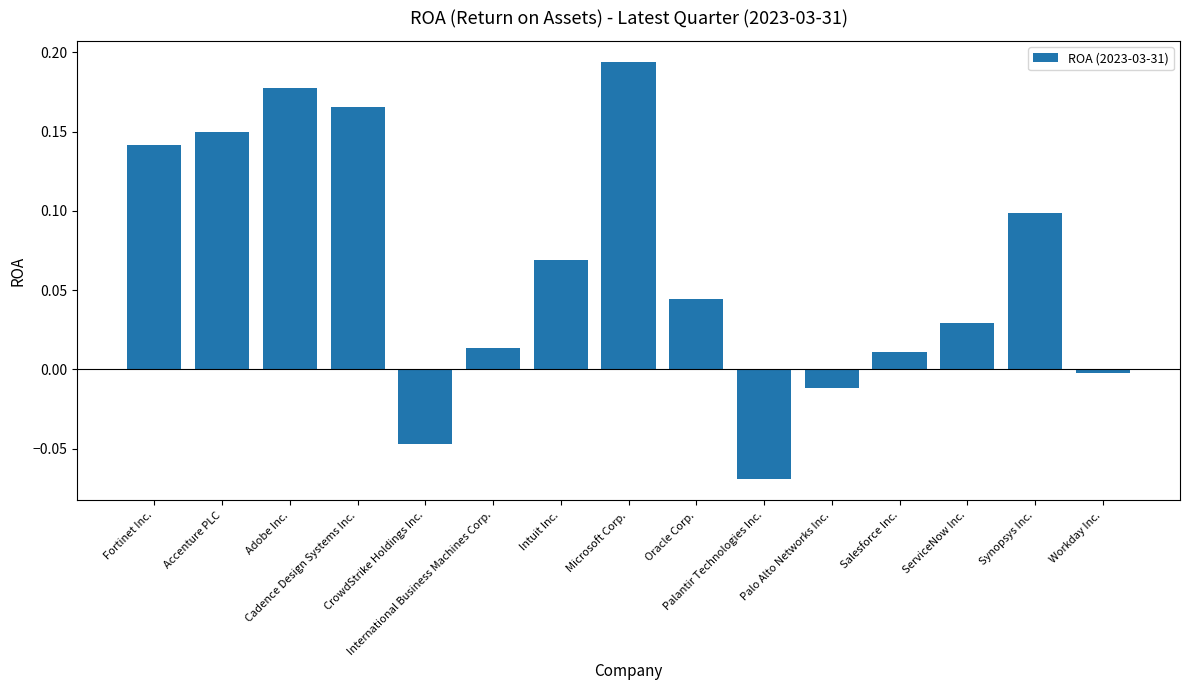

What is the label of the 15th bar from the left?

Workday Inc.